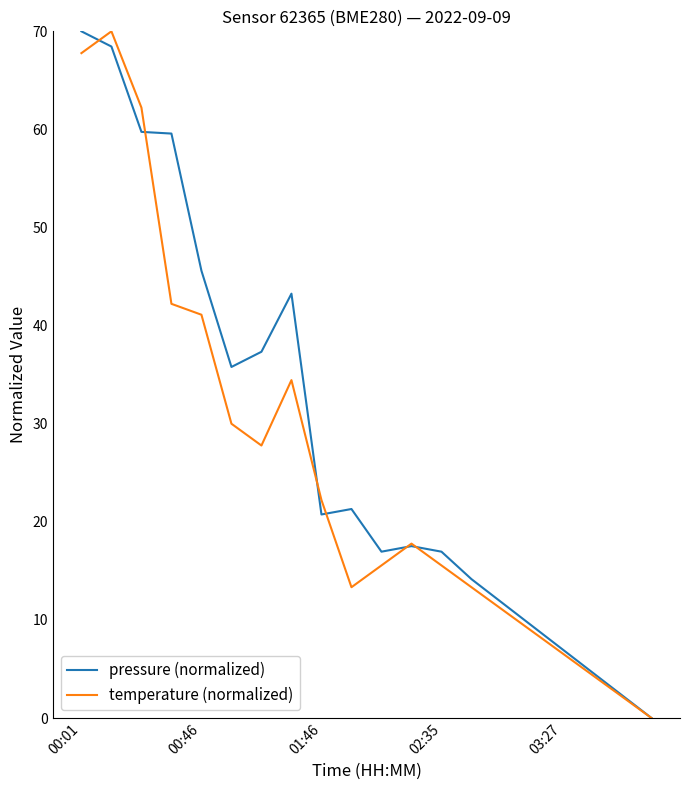

How many lines are shown in the chart?

2